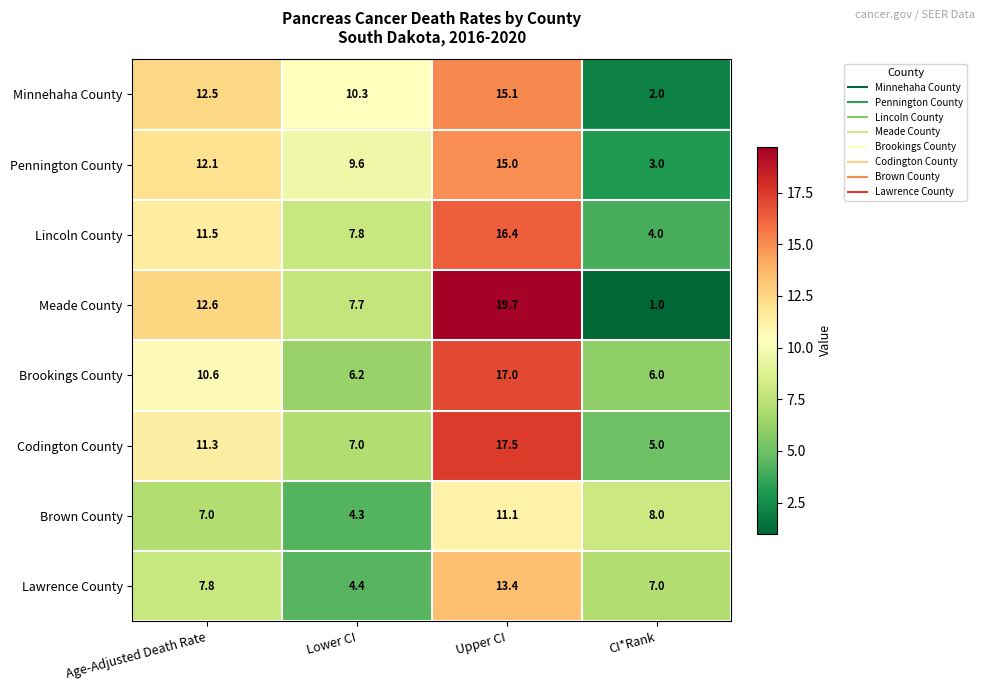

How many data points in Meade County are above 12?

2